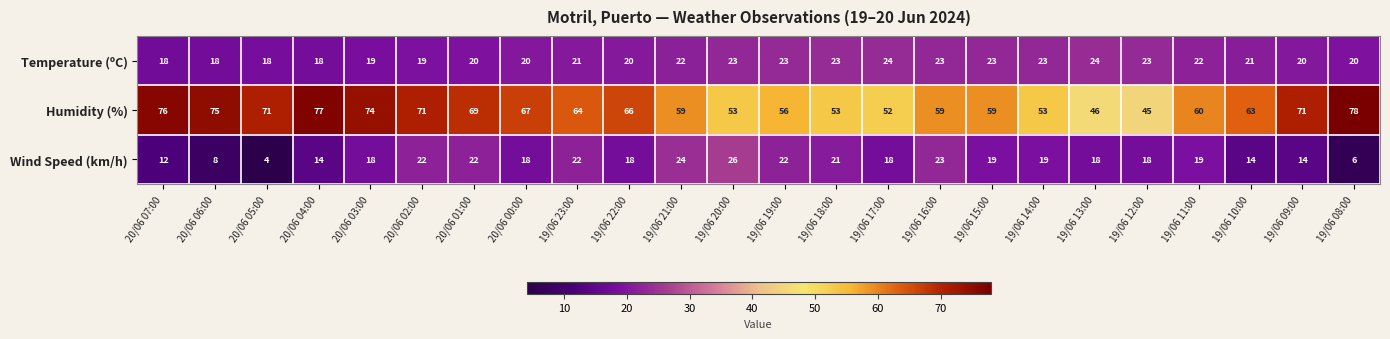

Rank the series by their maximum value, from highest to lowest.

Humidity (%), Wind Speed (km/h), Temperature (ºC)